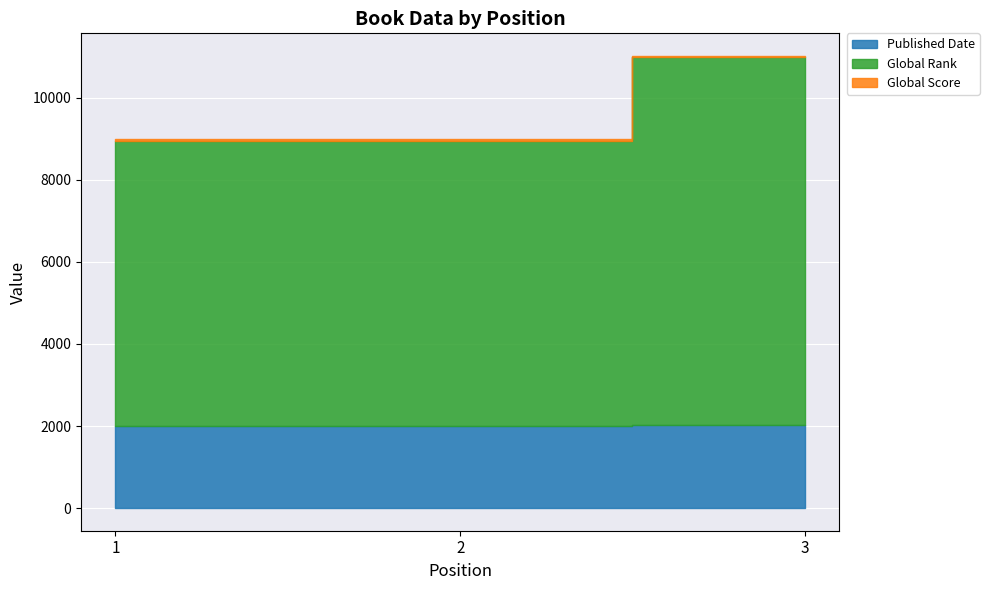

What are all the series names shown in the legend?

Published Date, Global Rank, Global Score